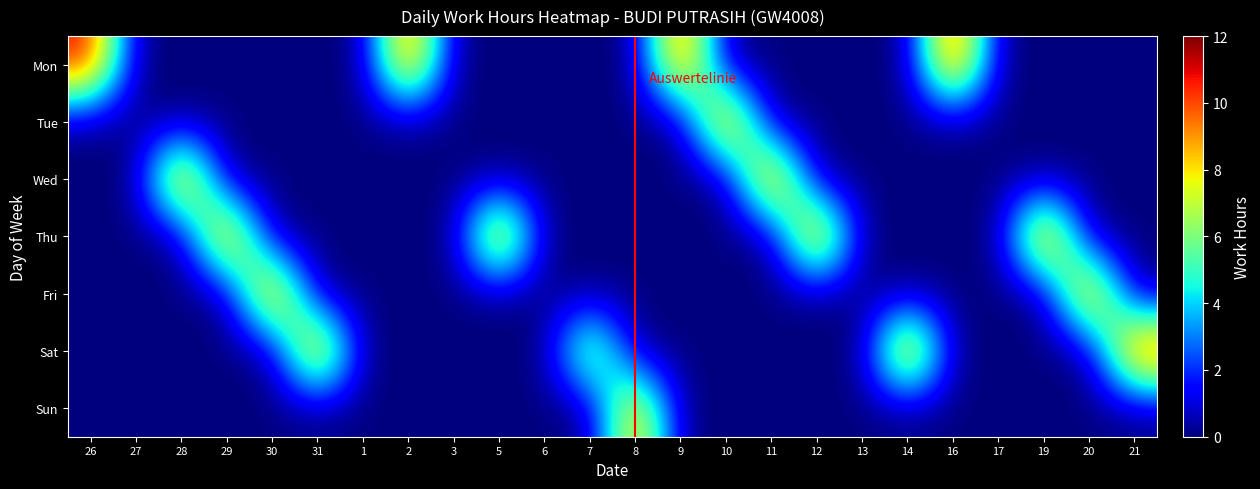

At how many categories does at least one series exceed 9?

17